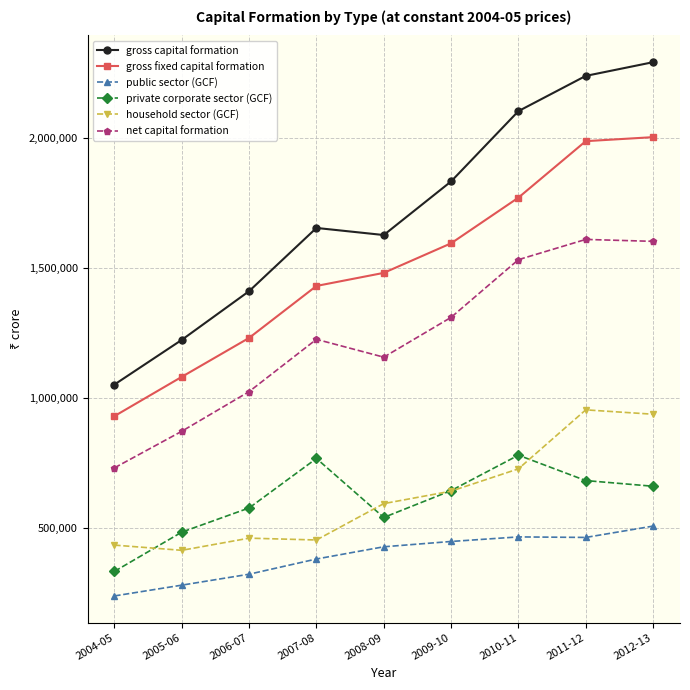

True or false: private corporate sector (GCF) and public sector (GCF) cross at least once.

False